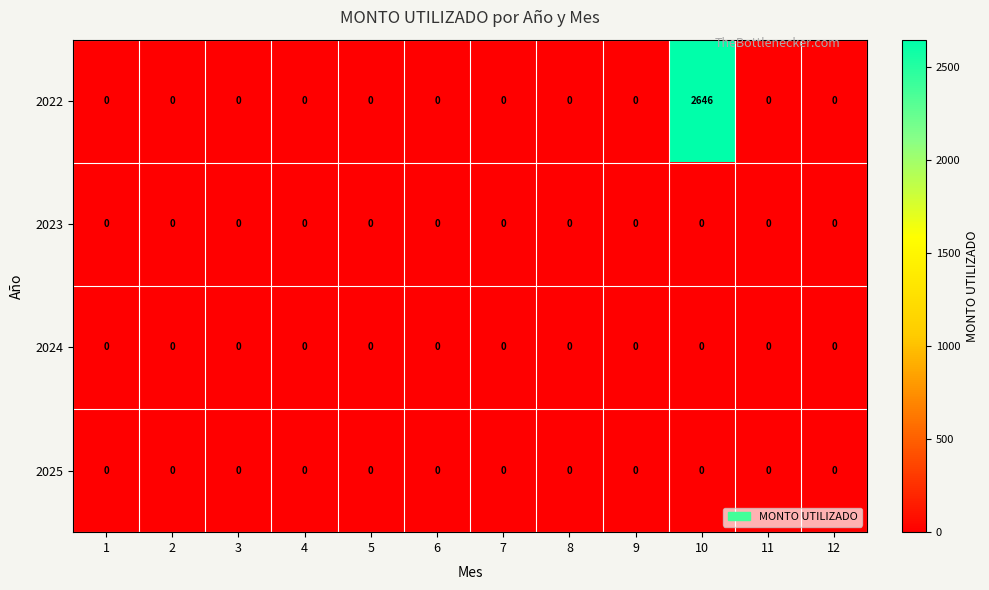

What is the sum of the 2022 values at 8 and 10?

2646